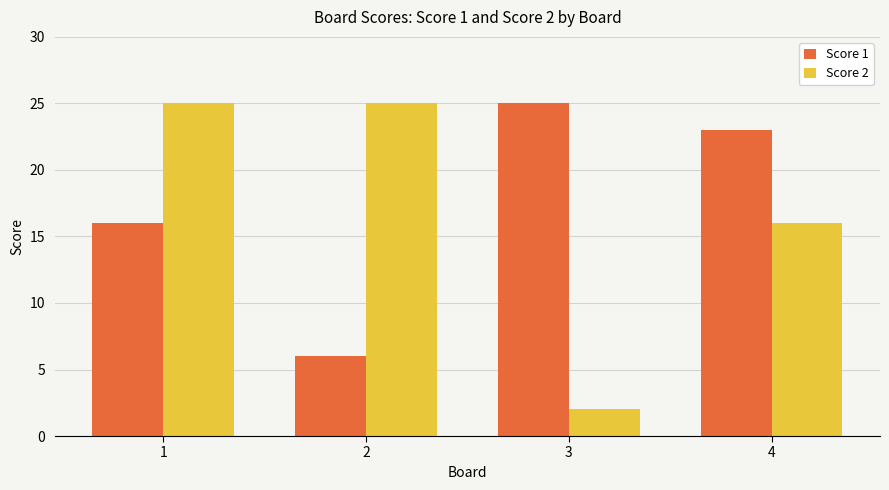

Reading left to right, transcribe all the data shown in this chart.

Score 1: 1=16	2=6	3=25	4=23
Score 2: 1=25	2=25	3=2	4=16